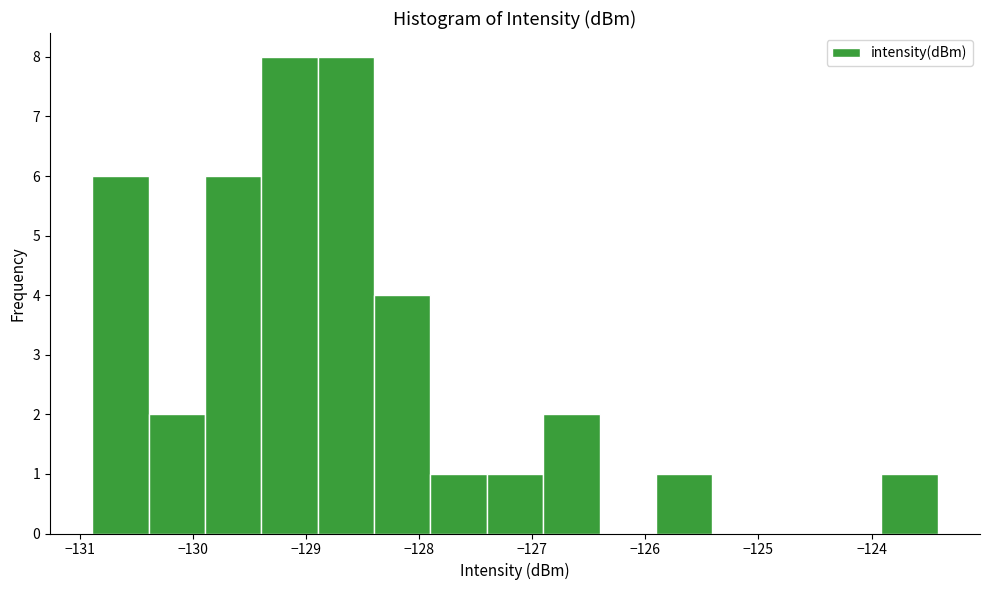

Reading left to right, transcribe this chart: for each bar, give the range it covers on the x-axis and its height. Neither the bar edges nor the heights are printed on the chart, so give them approximately, as read against the axes.

-130.9 to -130.4: 6
-130.4 to -129.9: 2
-129.9 to -129.4: 6
-129.4 to -128.9: 8
-128.9 to -128.4: 8
-128.4 to -127.9: 4
-127.9 to -127.4: 1
-127.4 to -126.9: 1
-126.9 to -126.4: 2
-126.4 to -125.9: 0
-125.9 to -125.4: 1
-125.4 to -124.9: 0
-124.9 to -124.4: 0
-124.4 to -123.9: 0
-123.9 to -123.4: 1